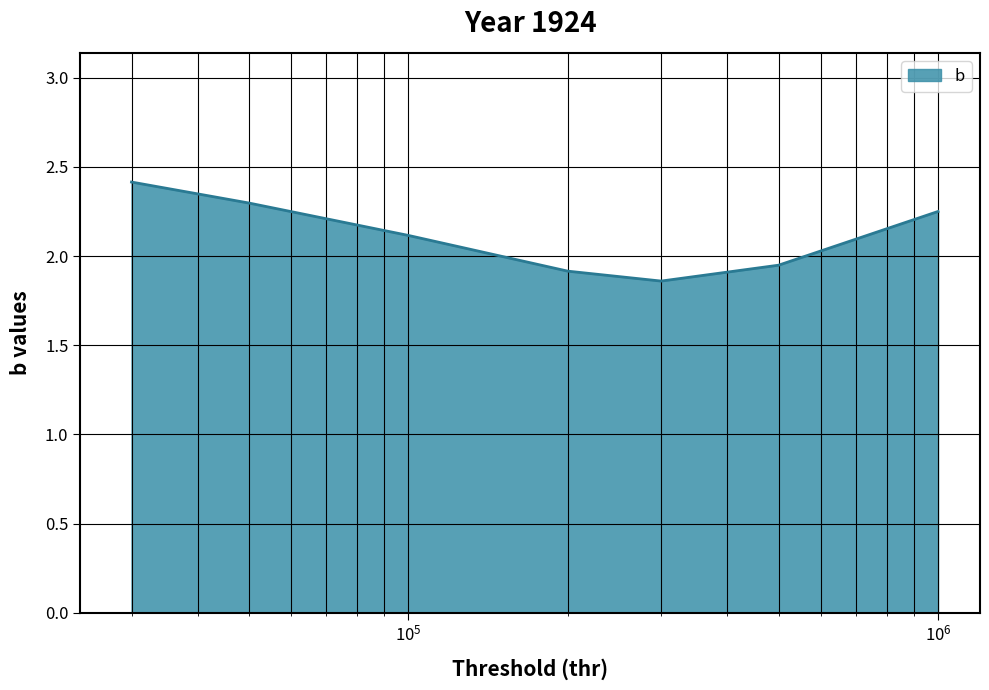

What is the greatest value displayed?

2.4